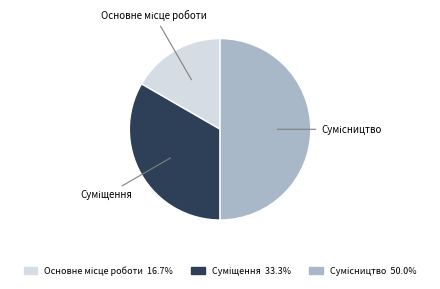

To the nearest percent, what is the average slice percentage?

33%